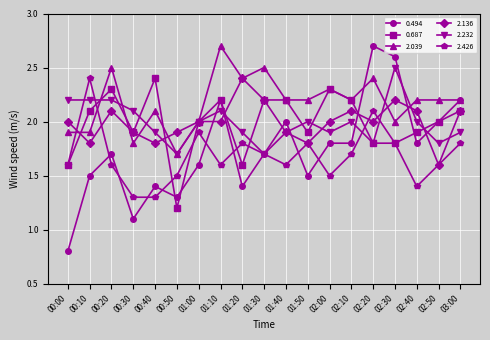

What is the difference between the maximum and minimum values in the 2.426 series?

1.1